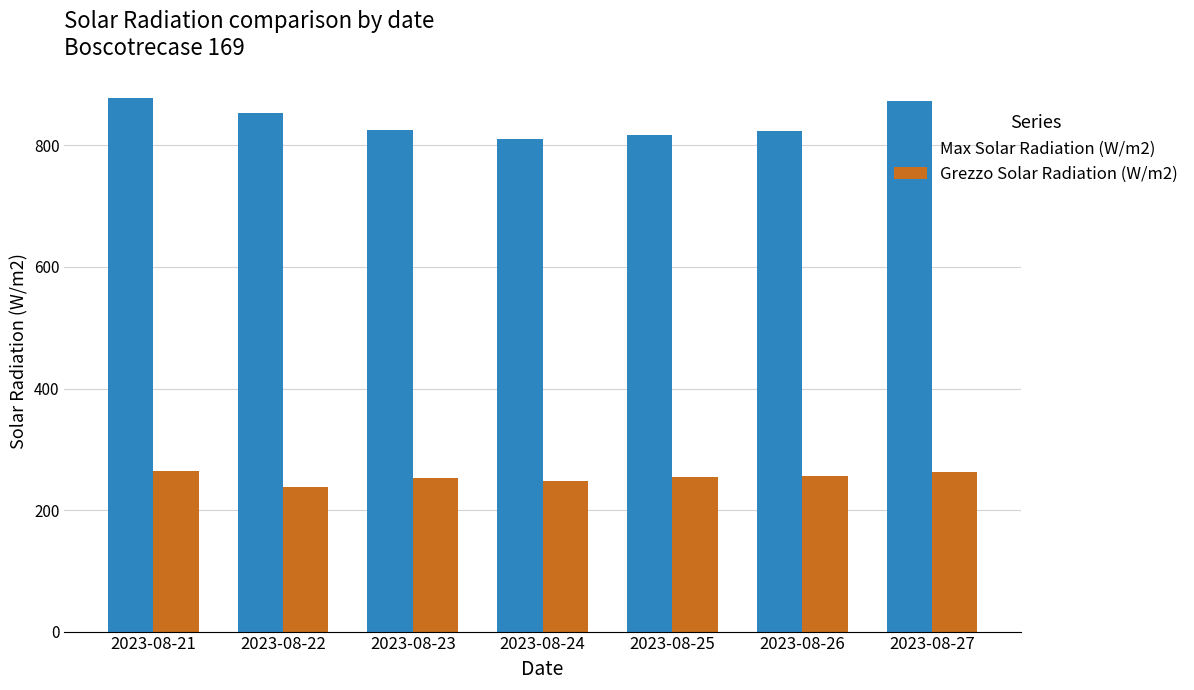

At which label is Max Solar Radiation (W/m2) closest to 844?

2023-08-22